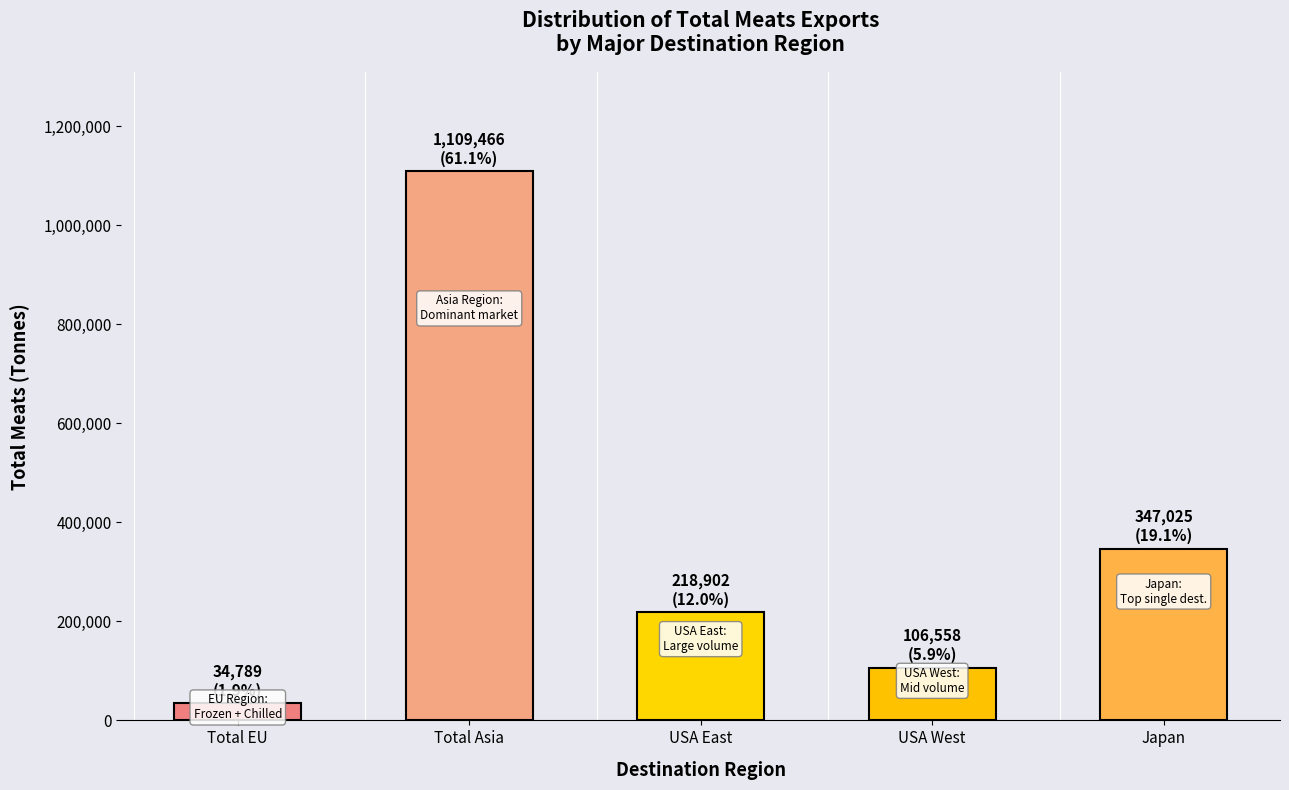

Rank the categories by value from lowest to highest.

Total EU, USA West, USA East, Japan, Total Asia